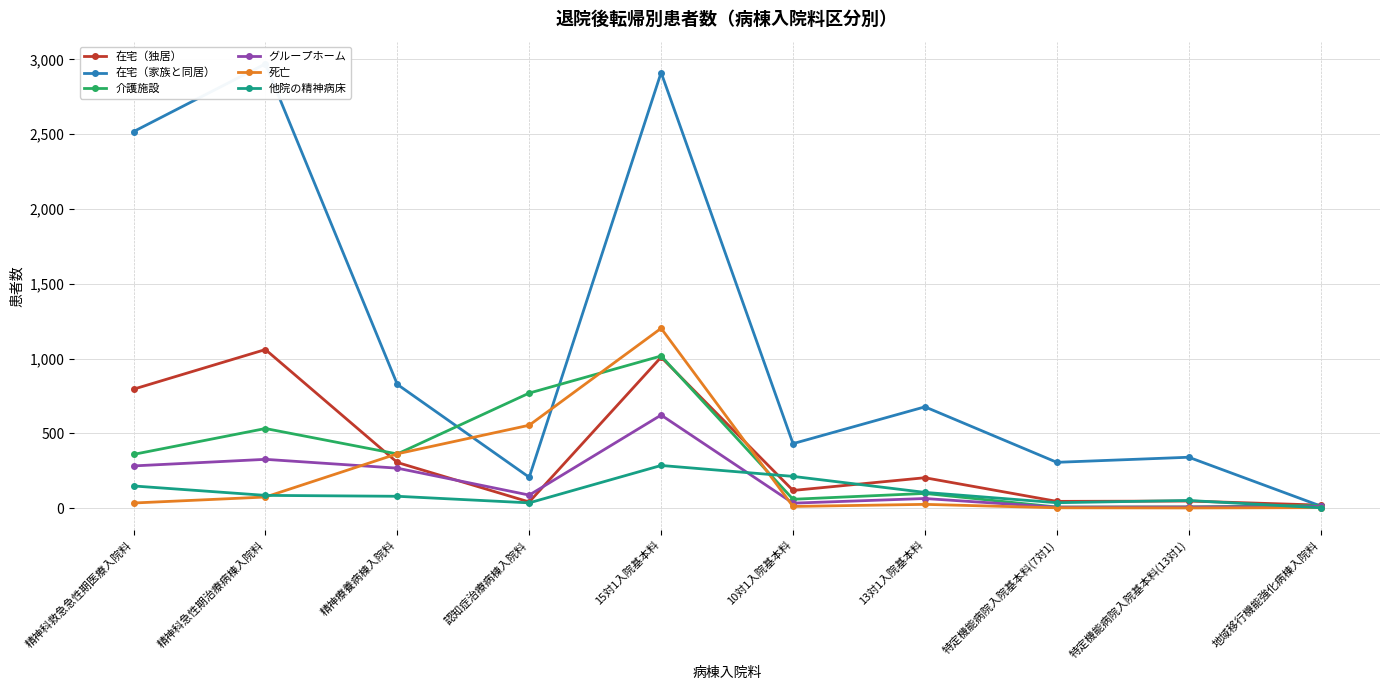

The value of 介護施設 at 13対1入院基本料 is 98. True or false?

True